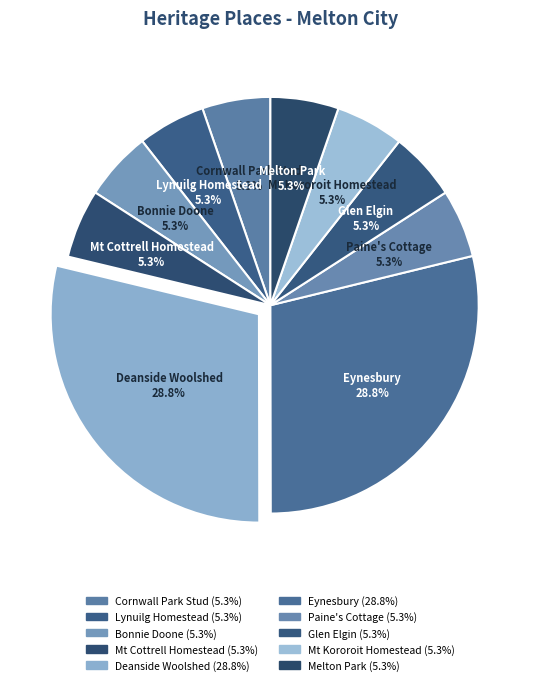

Is there any slice that represents more than half of the pie?

No